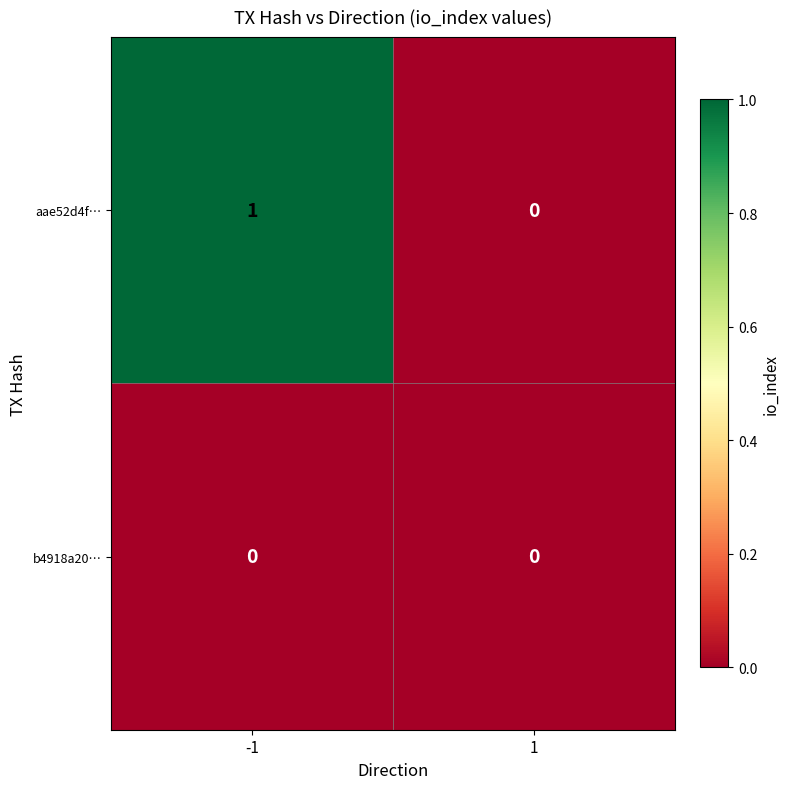

Reading left to right, extract all data points from this chart.

aae52d4f…: 1	0
b4918a20…: 0	0